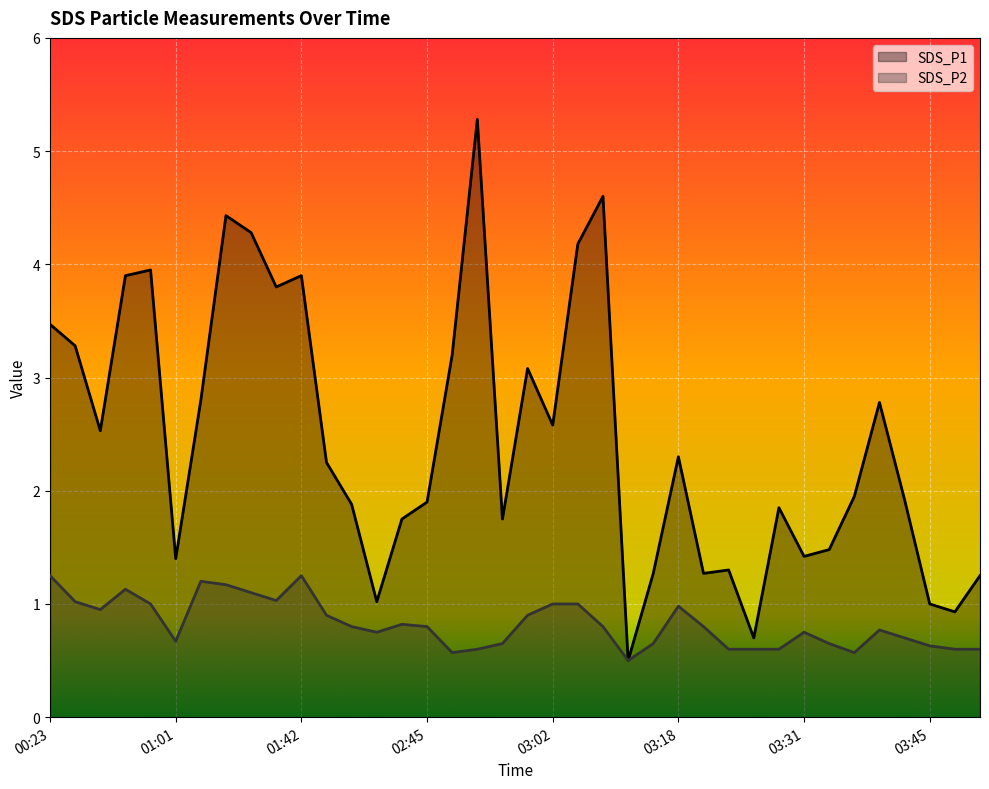

Read the SDS_P2 value at 01:15.

1.2